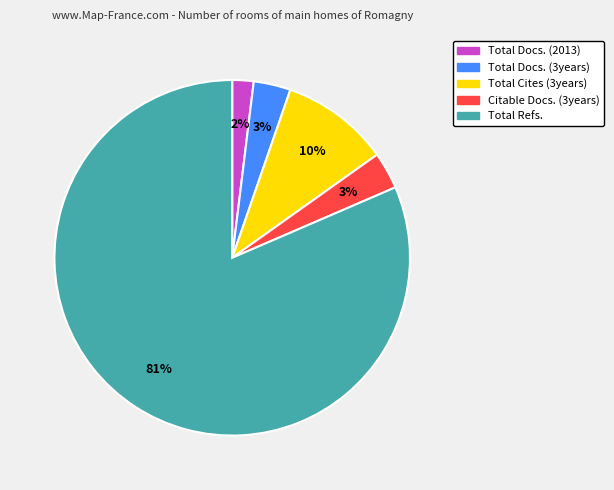

The Total Docs. (2013) slice represents 2% of the pie. True or false?

True